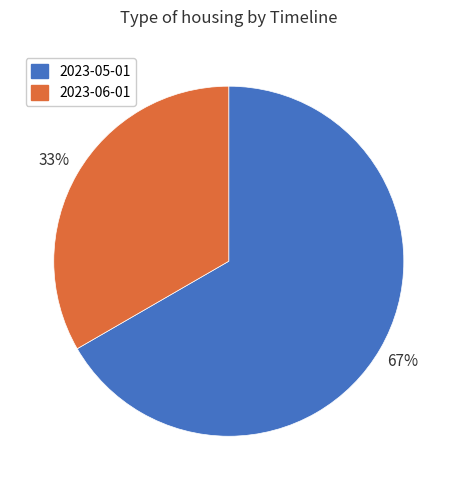

Do 2023-06-01 and 2023-05-01 together represent more than half of the pie?

Yes